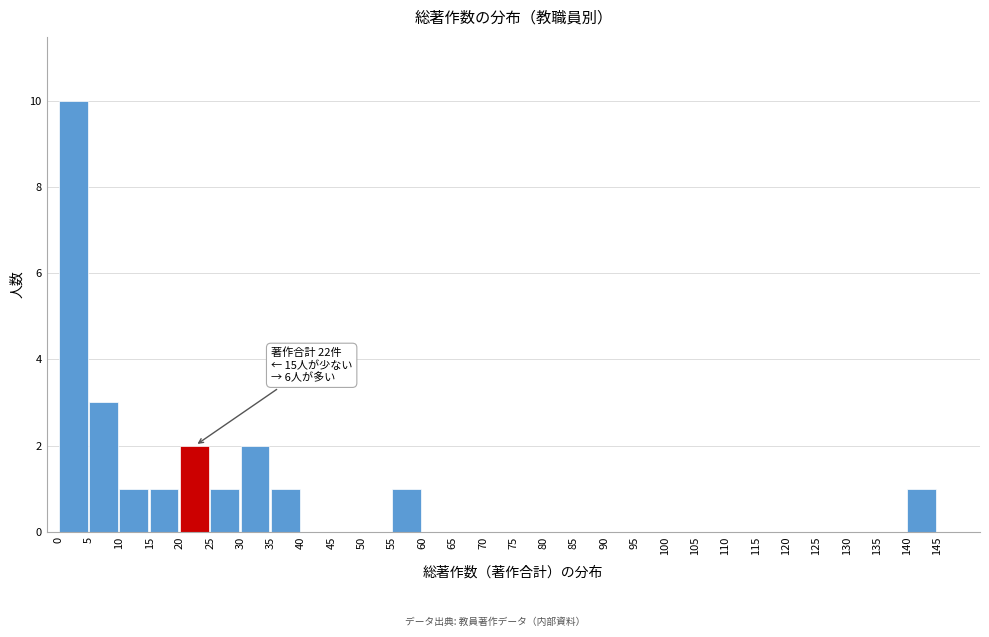

Which range on the x-axis has the tallest bar?

0 to 5